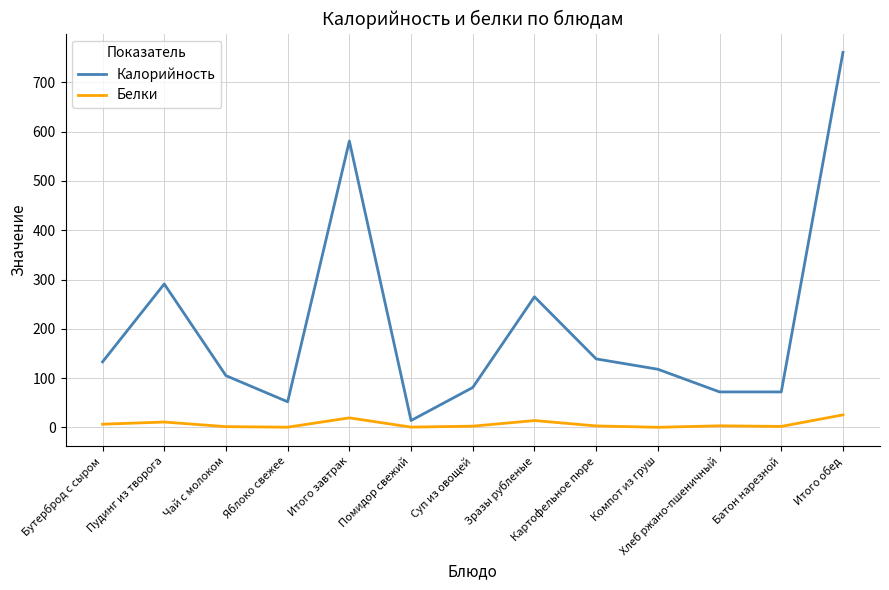

What is the difference between the maximum and second lowest values in the Белки series?

25.0